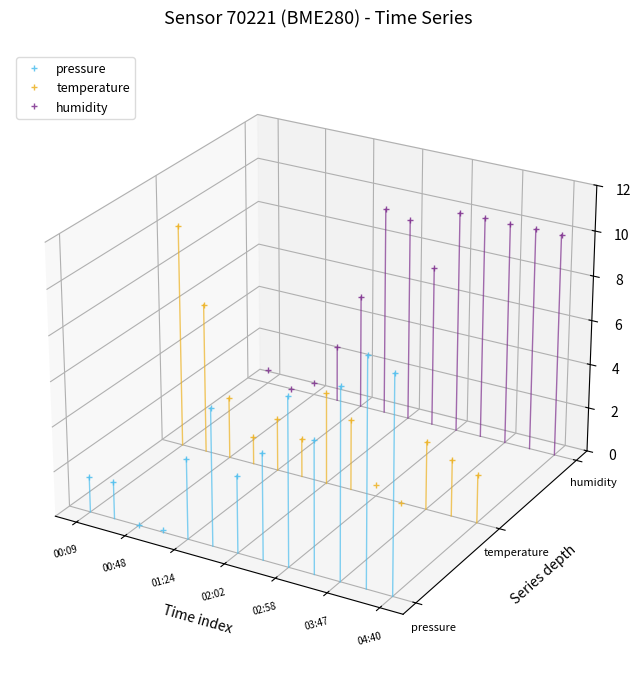

The value of humidity at 00:09 is -0.0. True or false?

False